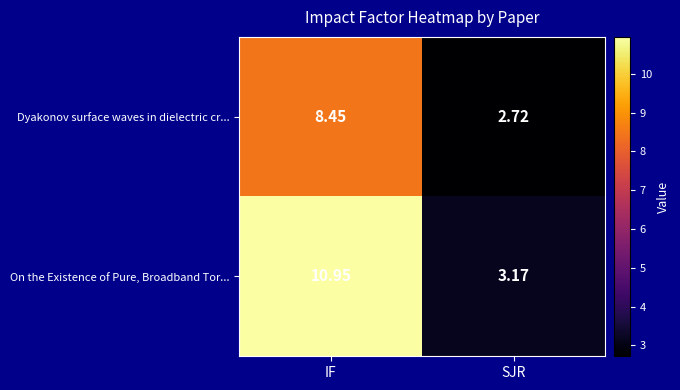

Which label corresponds to the largest value in the chart?

IF